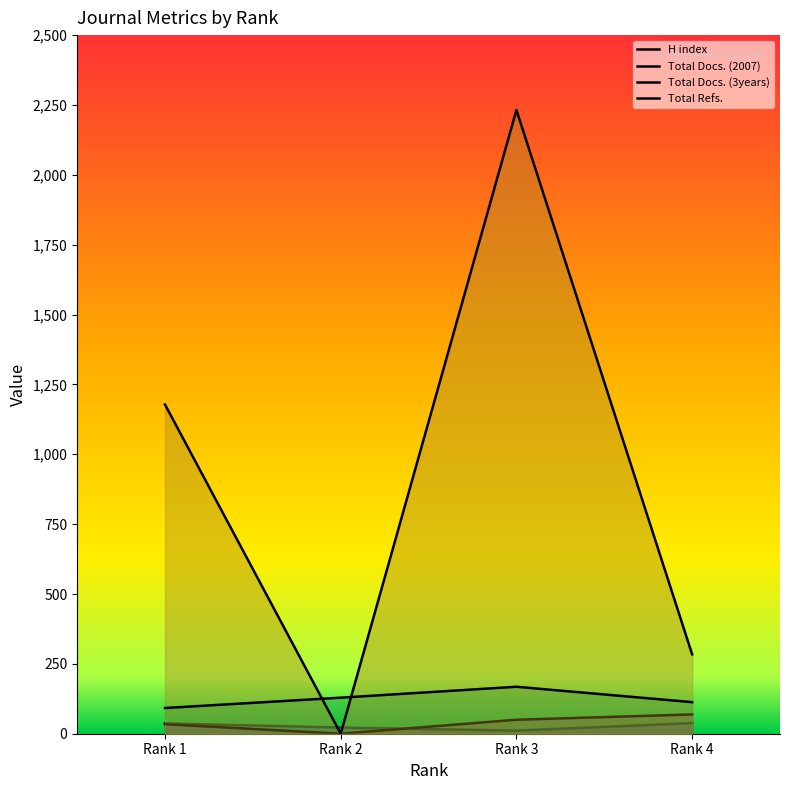

True or false: H index and Total Docs. (3years) intersect in this chart.

False